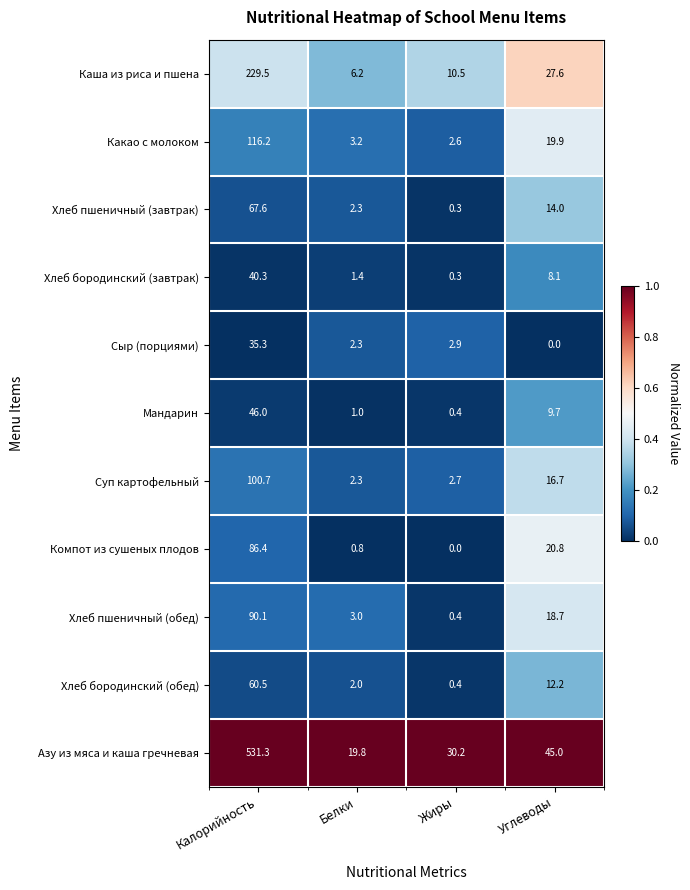

Is it true that Мандарин equals 9.7 at Углеводы?

True